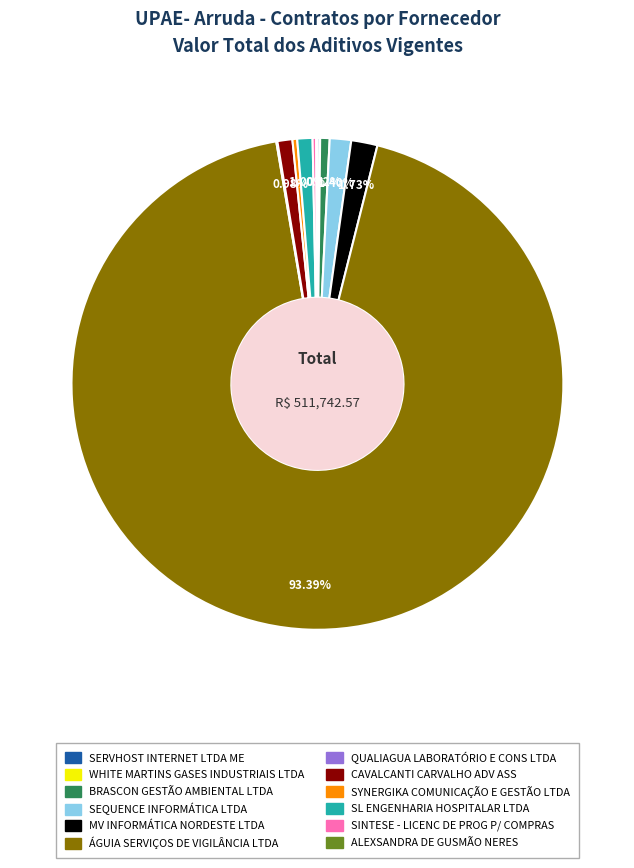

Does any single category account for the majority?

Yes